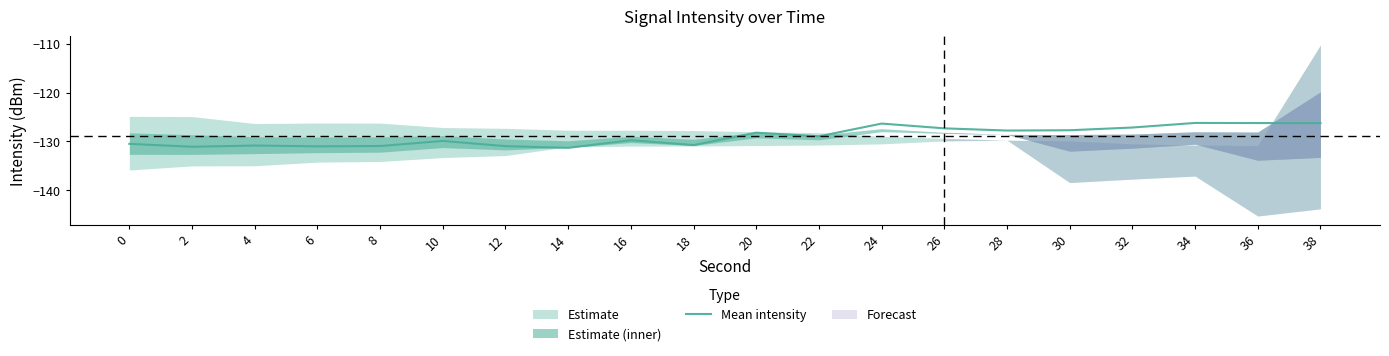

Where is the first local minimum?

2